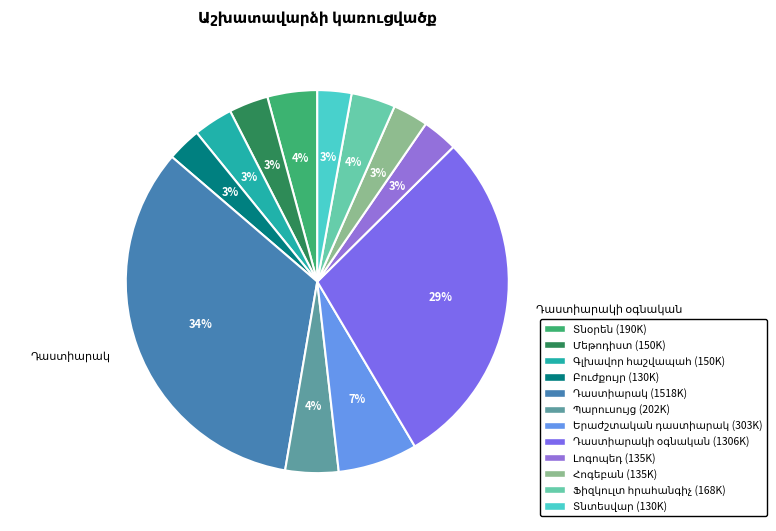

Between Դաստիարակի օգնական and Դաստիարակ, which is larger?

Դաստիարակ